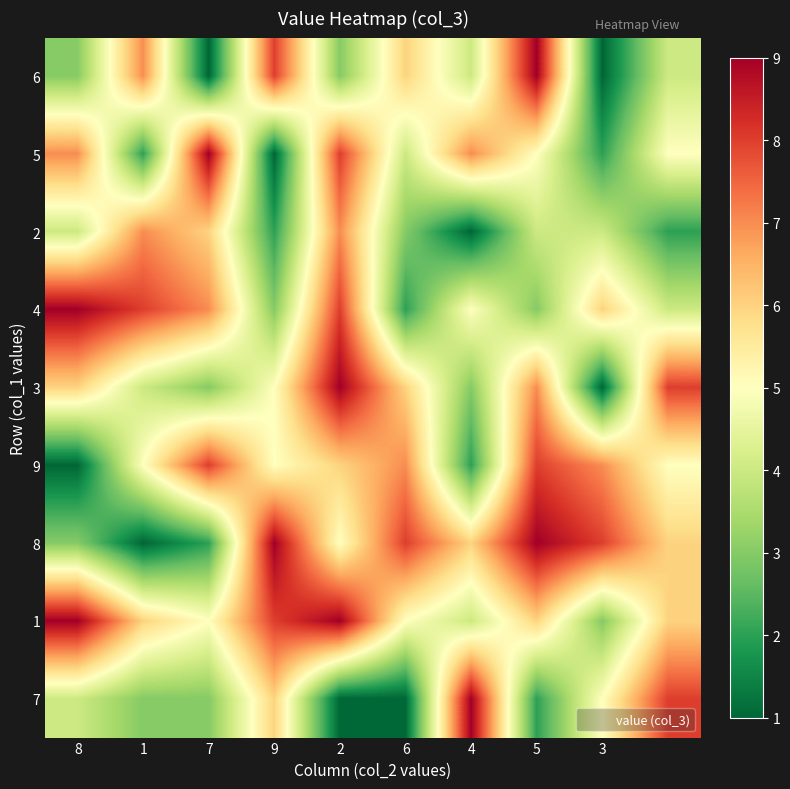

How many data points does each series have?

10